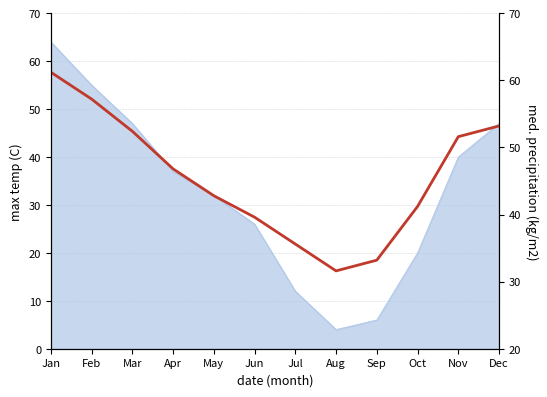

What is the change in value from Jan to Oct?

-20.0